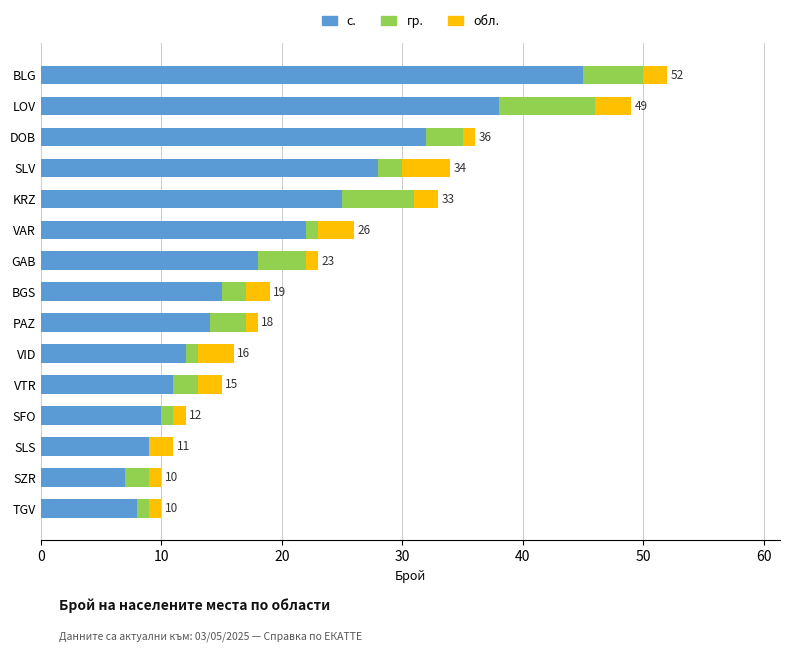

What is the sum of all с. values?

294